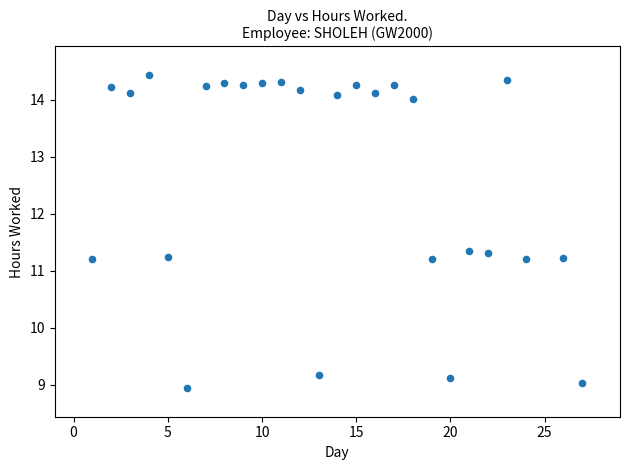

What is the range of Y values (max minus min)?

5.5